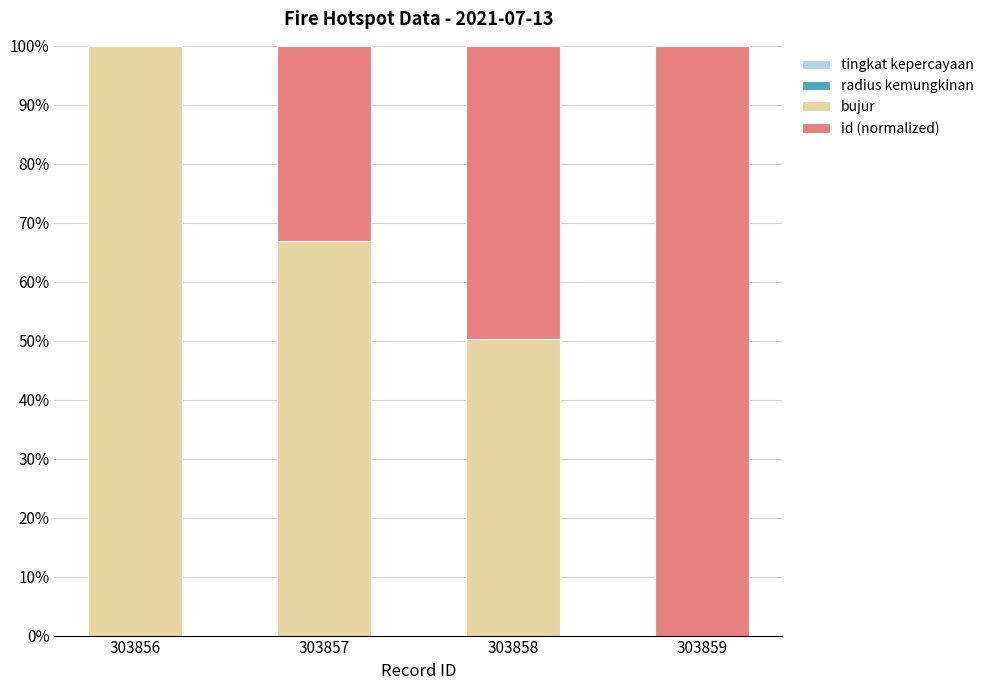

What is the total value across all series at 303859?

100.0